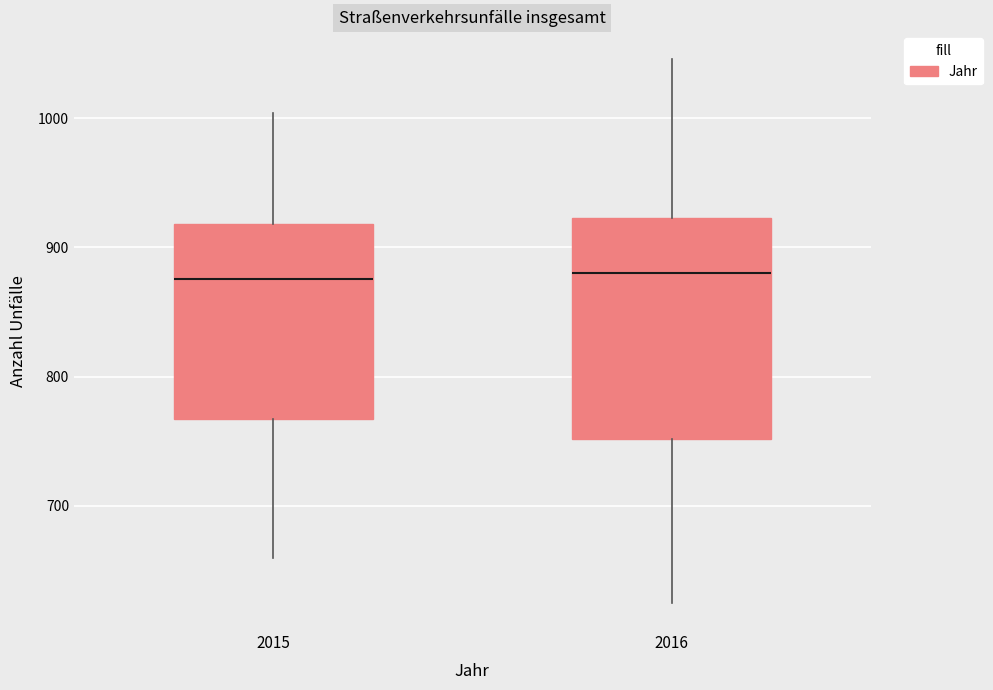

Reading left to right, read every box against the y-axis: the position of its median line, the range the box covers, and the ends of its whiskers. The values are not printed on the chart, so give them approximately, as read against the axis.

2015: median 880, box 770 to 920, whiskers 660 to 1000
2016: median 880, box 750 to 920, whiskers 630 to 1050